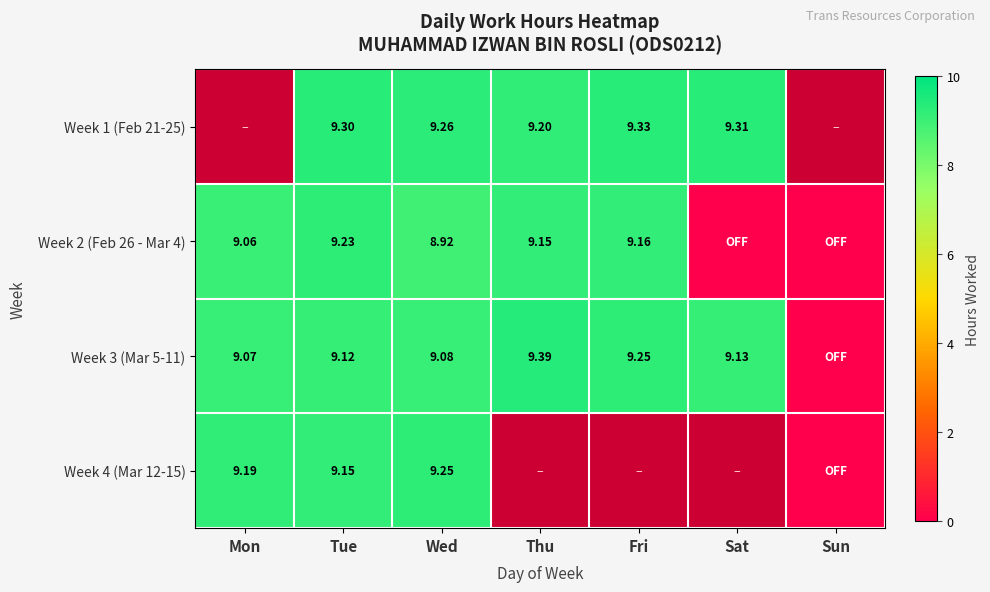

How many categories are shown in the chart?

7